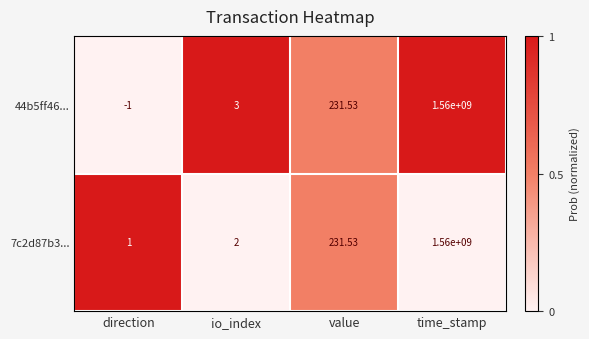

Rank the categories by 44b5ff46... value from lowest to highest.

direction, io_index, value, time_stamp